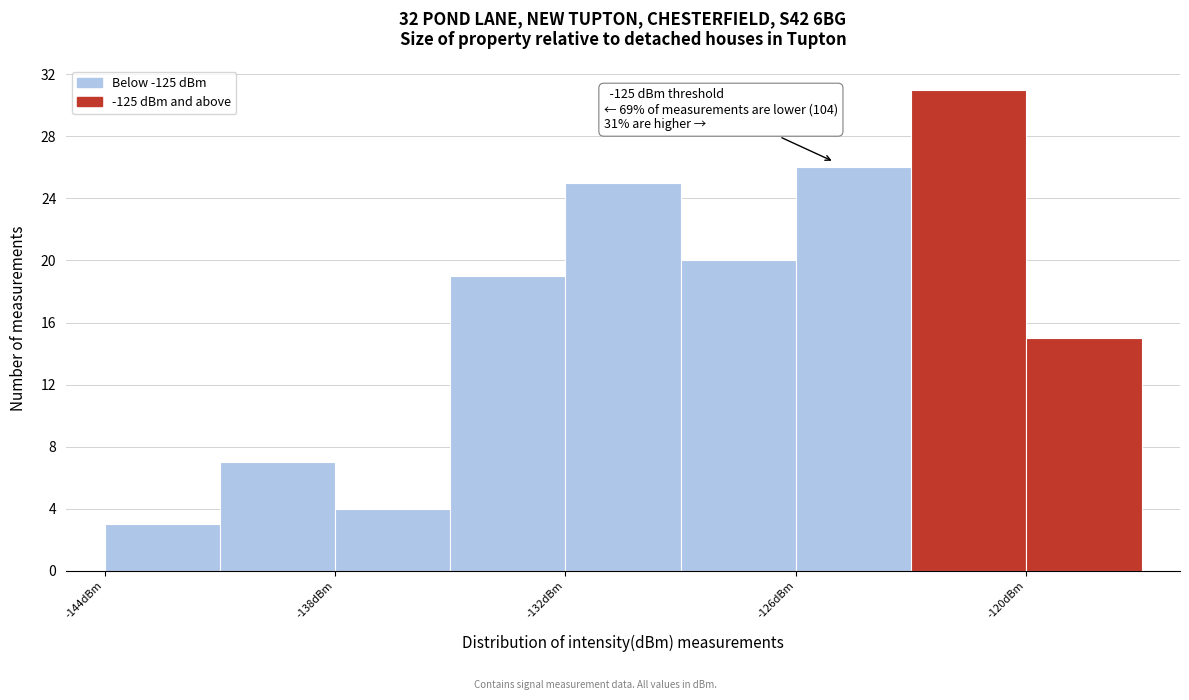

Read against the x-axis, roughly where is the centre of the tallest bar?

-121